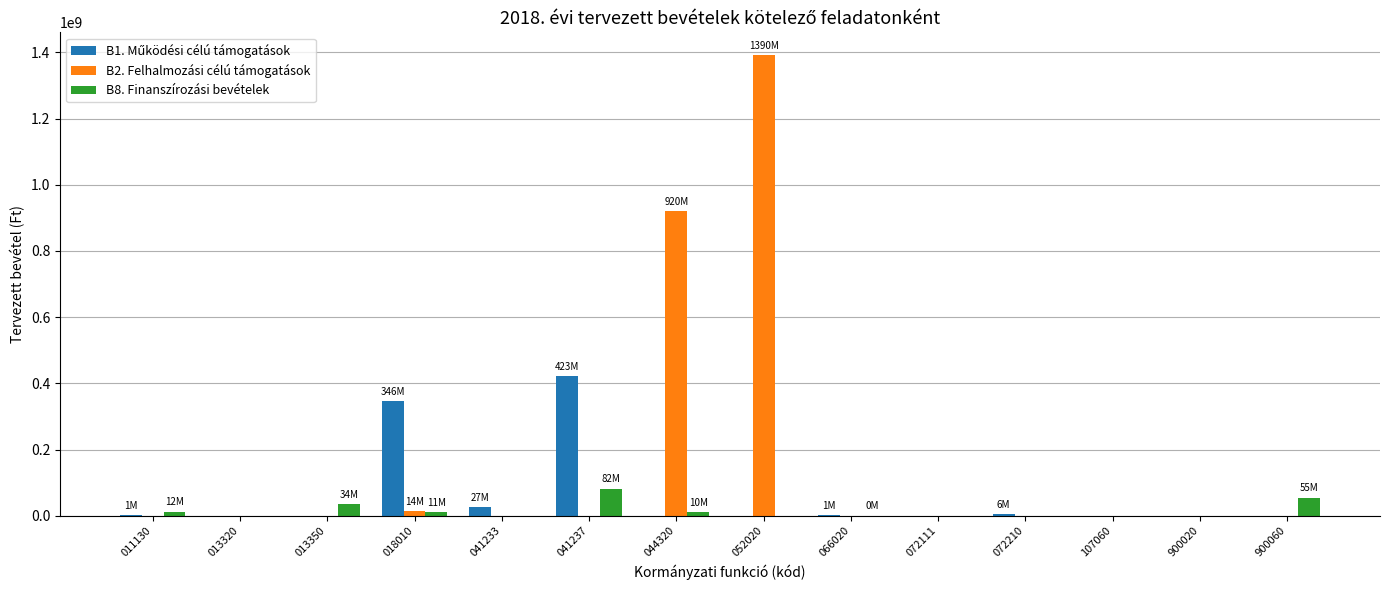

At which category is the sum across all series the highest?

052020